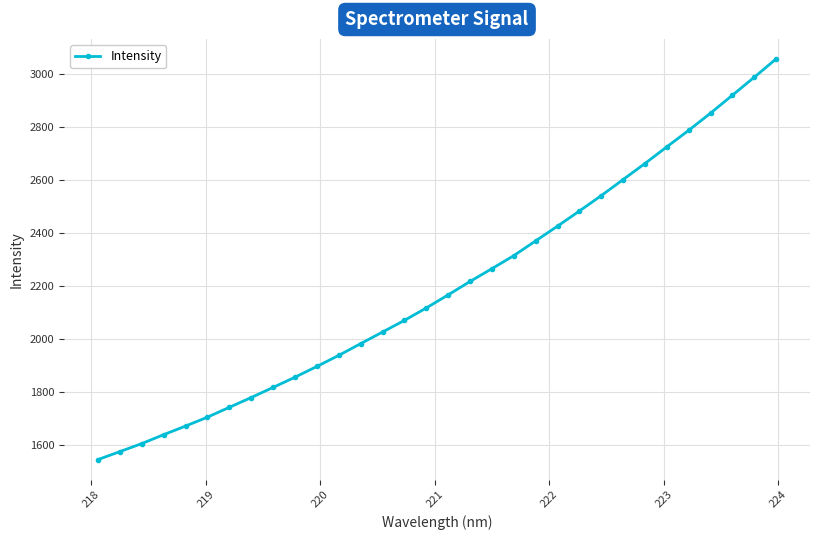

What is the value of the 7th point from the left?

1741.5